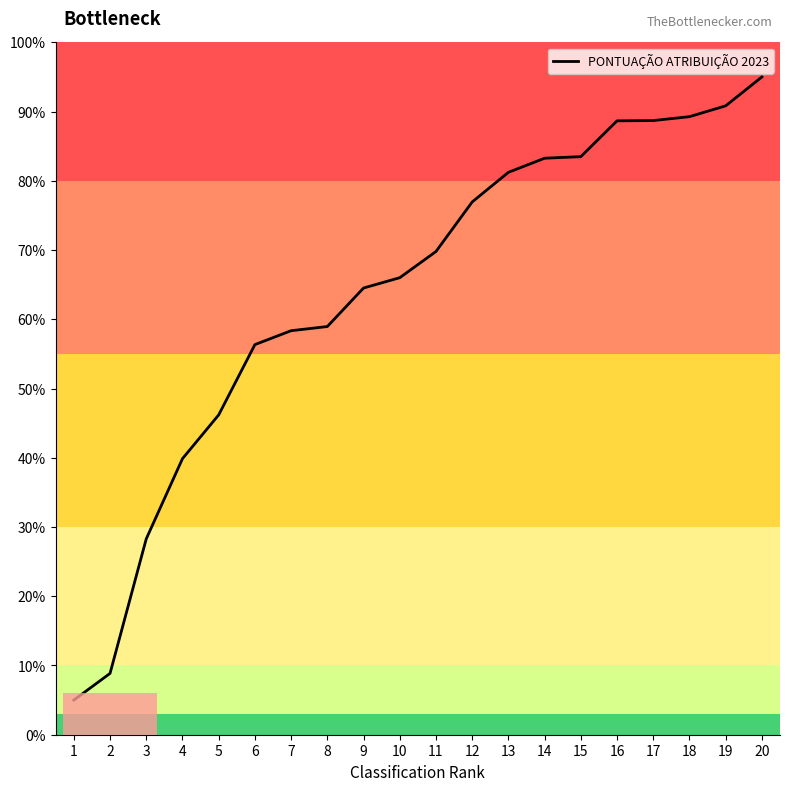

What is the difference between the values at 3 and 13?

52.9